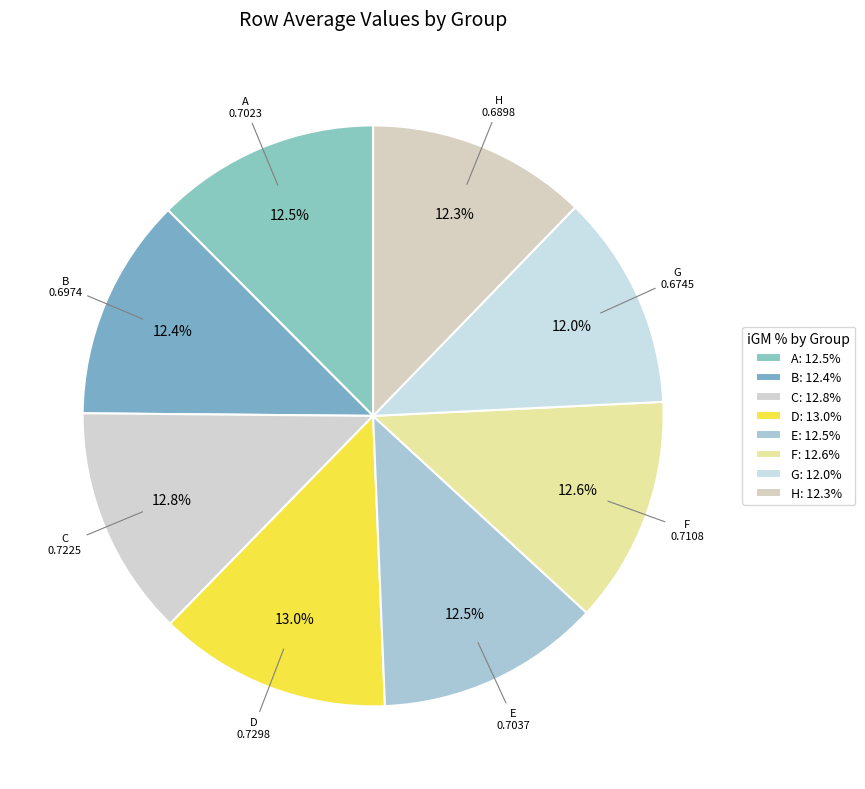

How many slices are in this pie chart?

8